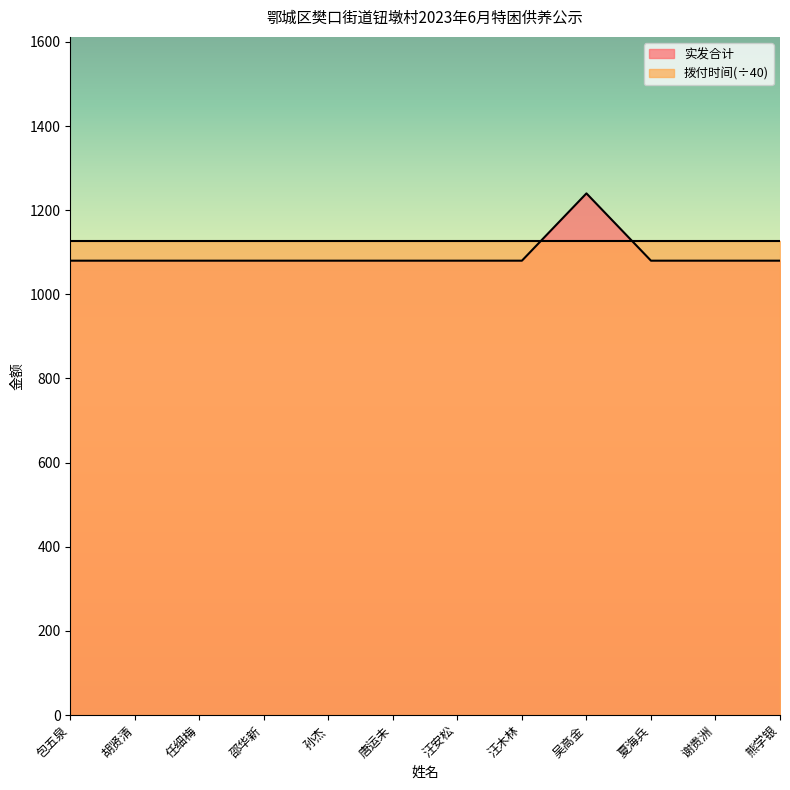

Read the 实发合计 value at 汪木林.

1080.0